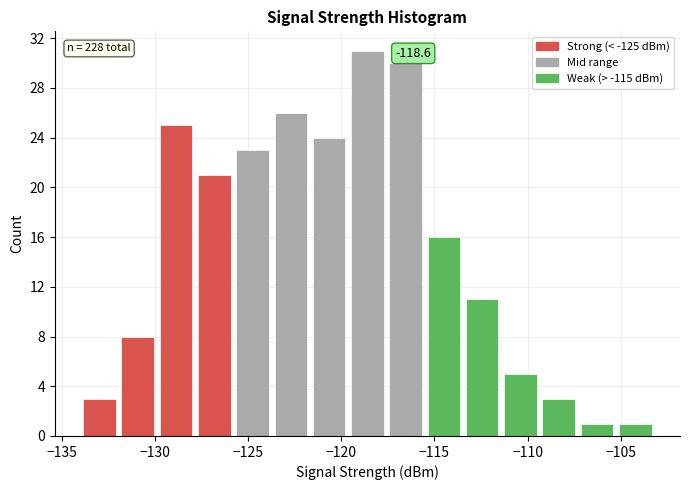

Over which range of the x-axis is the bar tallest?

-119.5 to -117.5